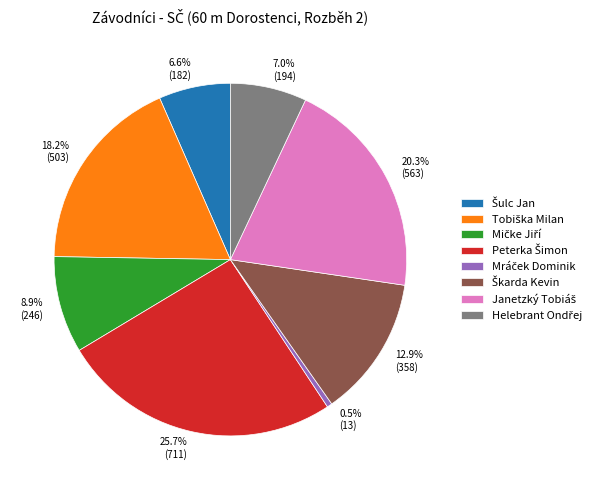

Does any single category account for the majority?

No